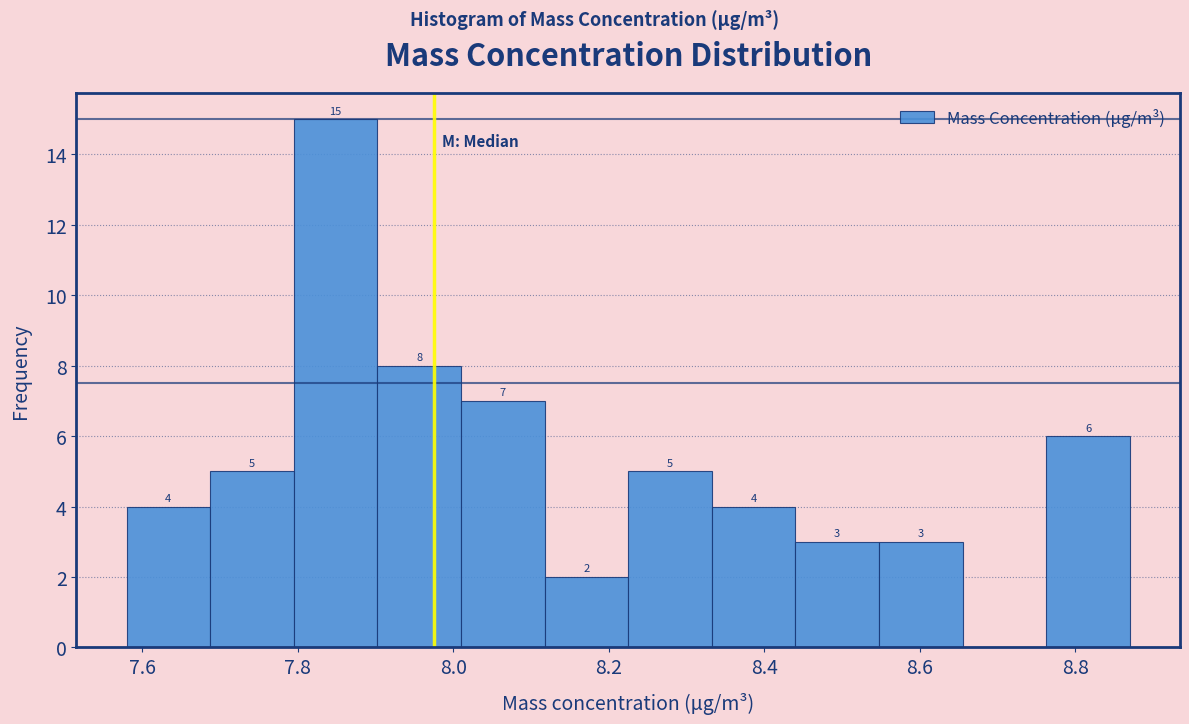

Which range on the x-axis has the tallest bar?

7.80 to 7.90